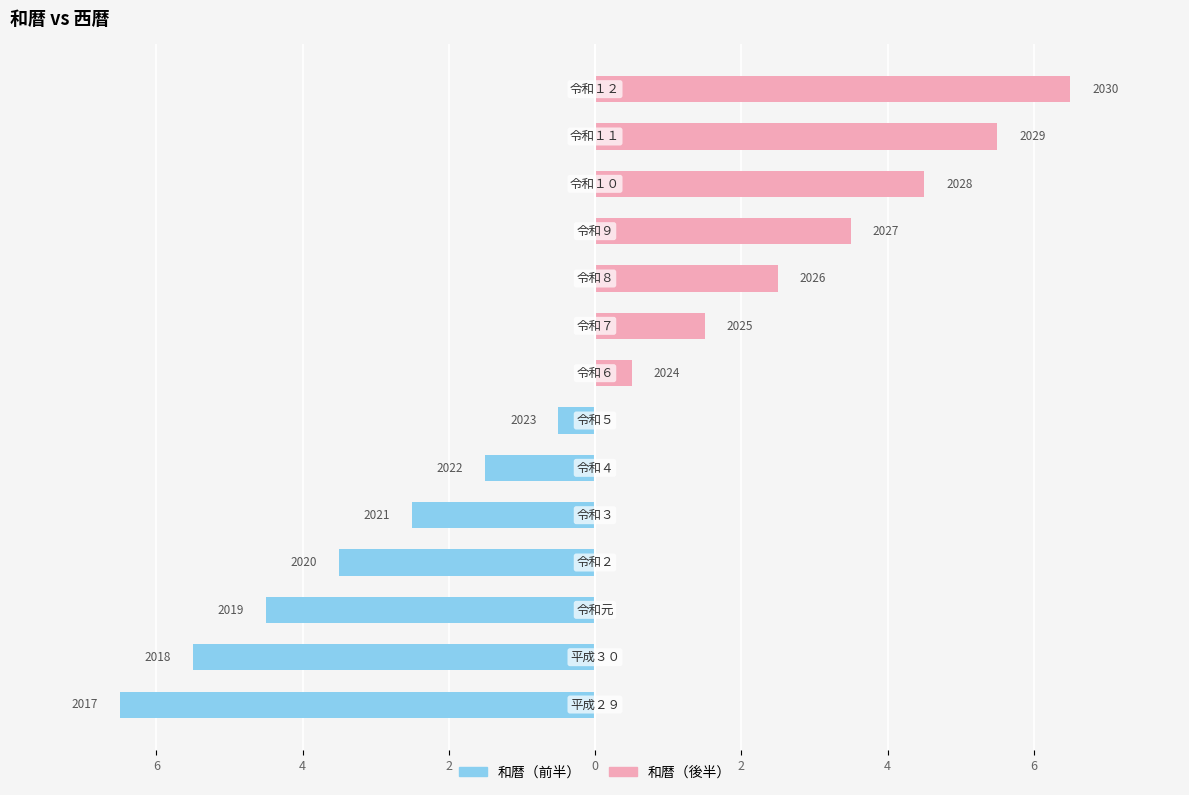

What is the difference between the maximum and minimum values in the 和暦（前半） series?

6.5